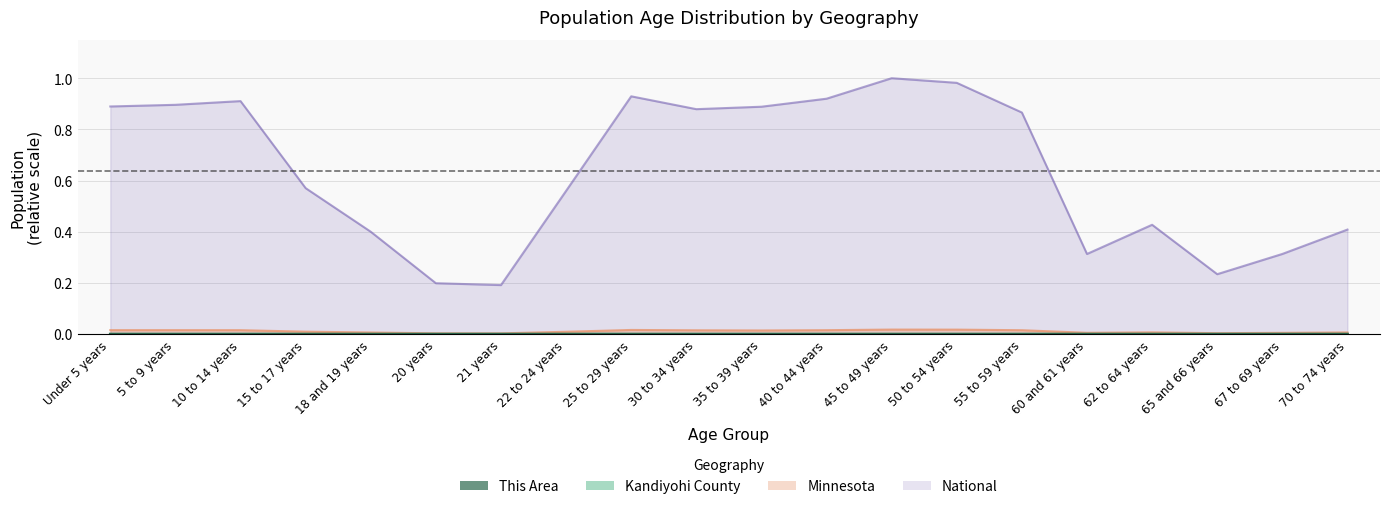

What is the greatest value displayed?

1.0